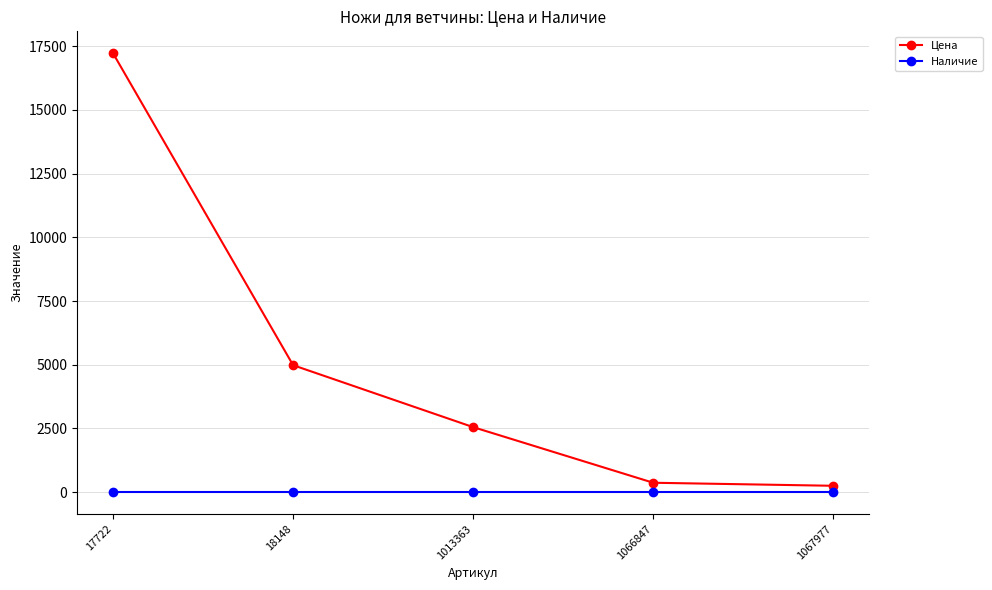

List the series in order of their peak value, highest first.

Цена, Наличие